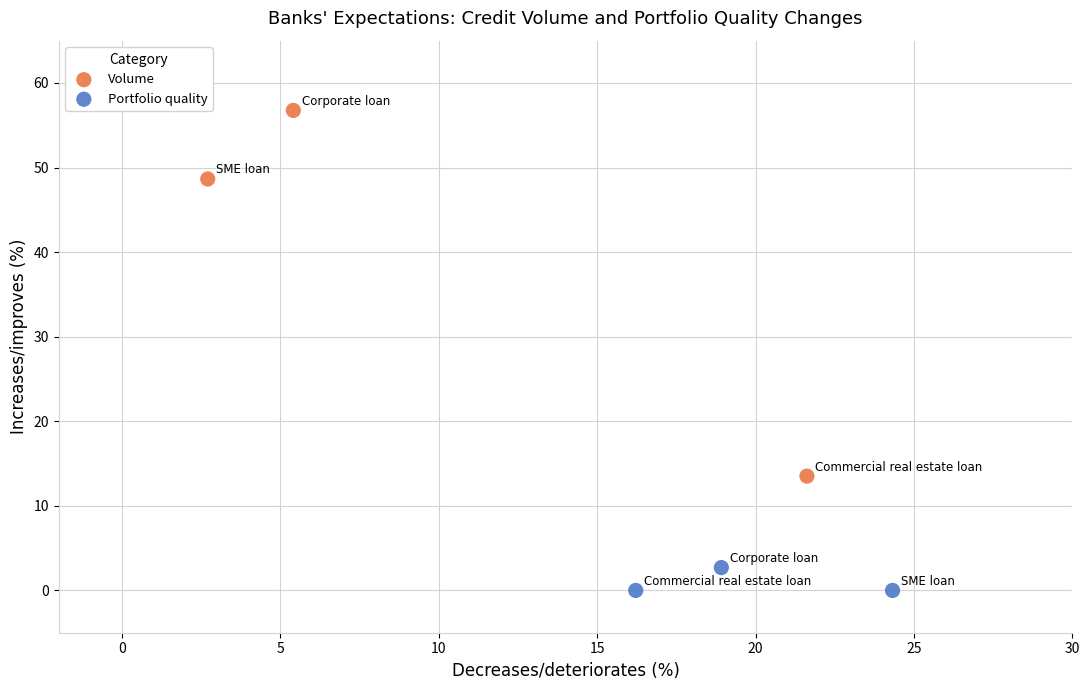

Which series reaches the maximum Y coordinate?

Volume